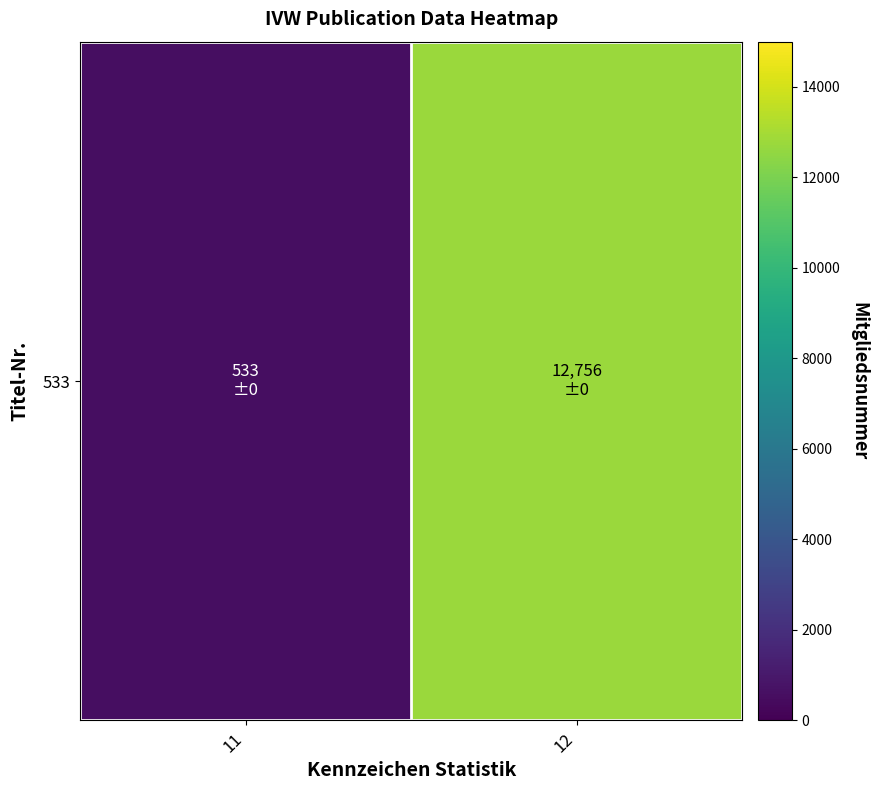

Is it true that the value at 12 is 8762?

False